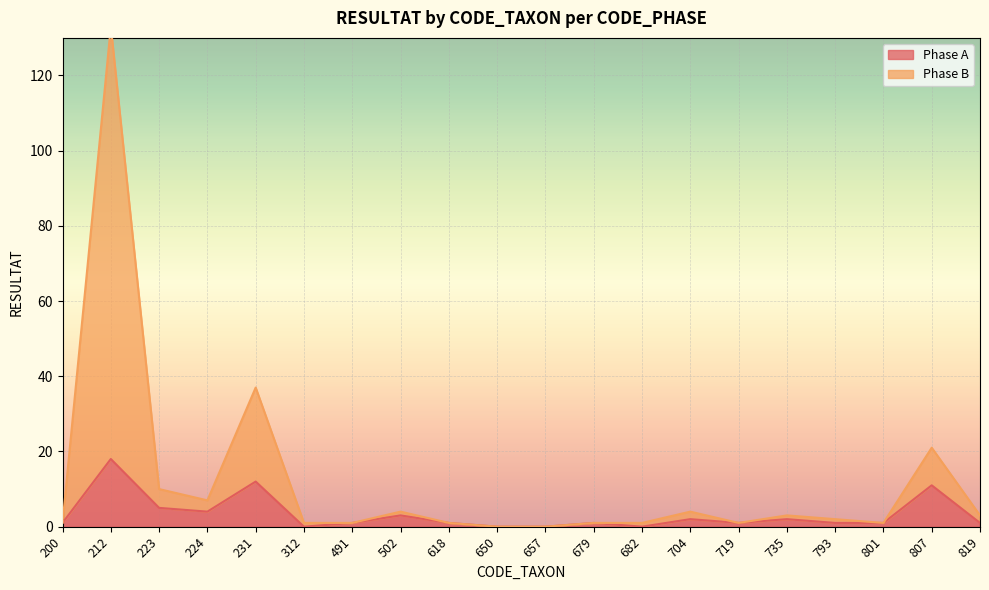

Which category has the lowest value in the Phase A series?

312